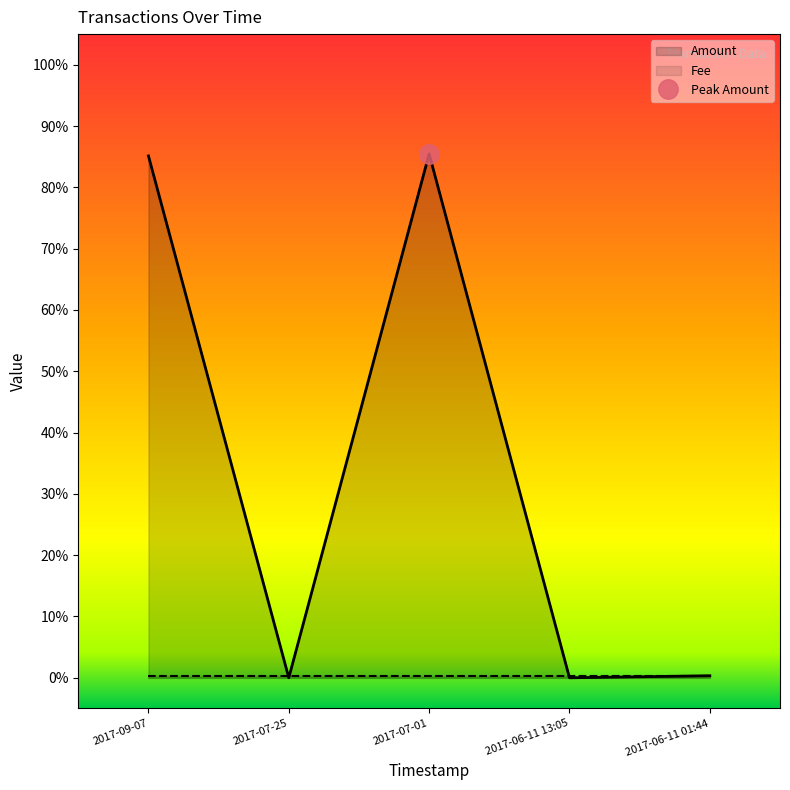

At which label is the value closest to 0?

2017-07-25